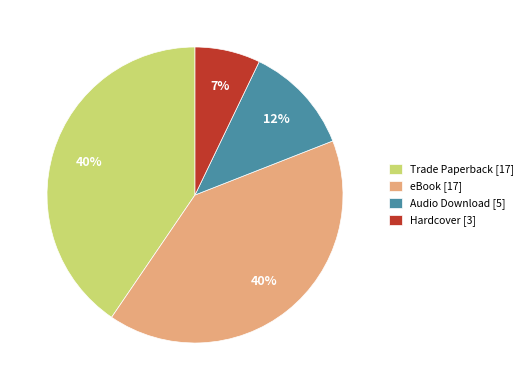

Count the number of slices in the pie.

4